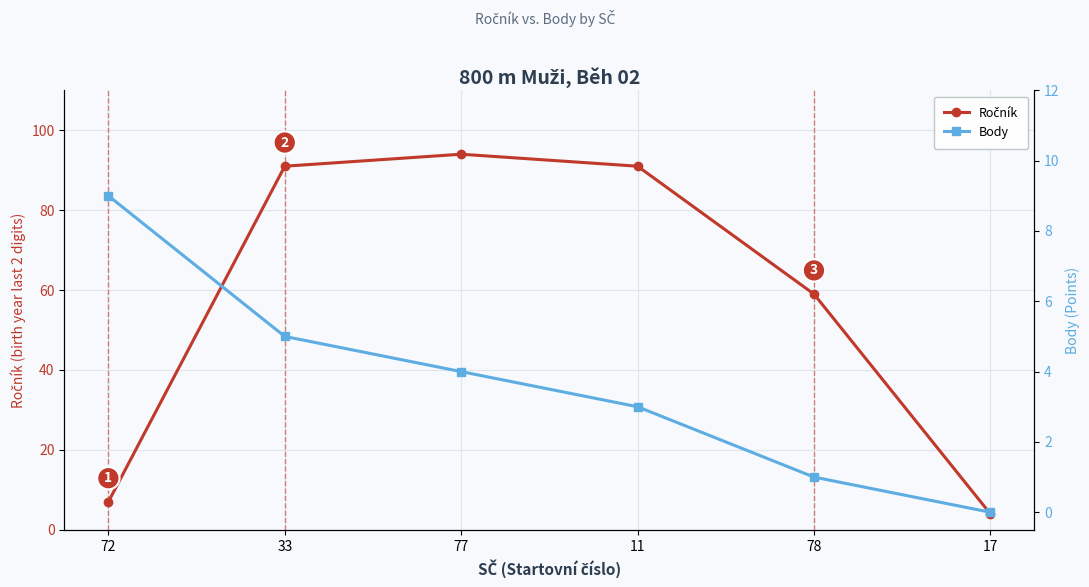

What is the difference between the highest and lowest values at 33?

86